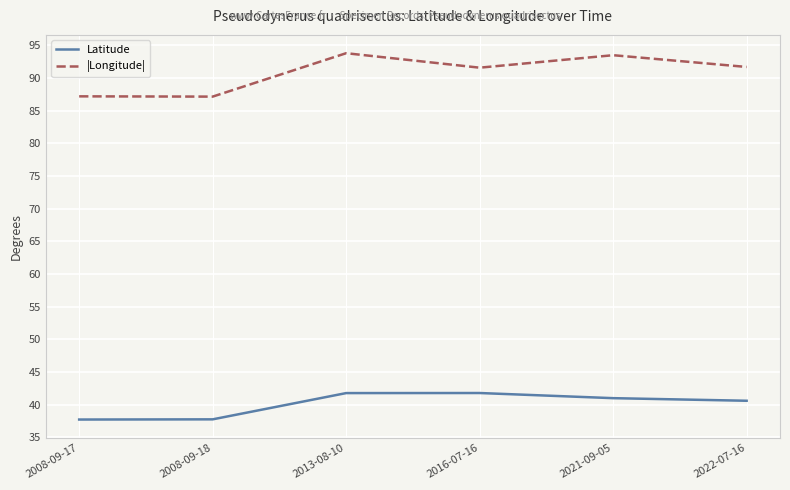

Which series has the widest spread of values?

|Longitude|